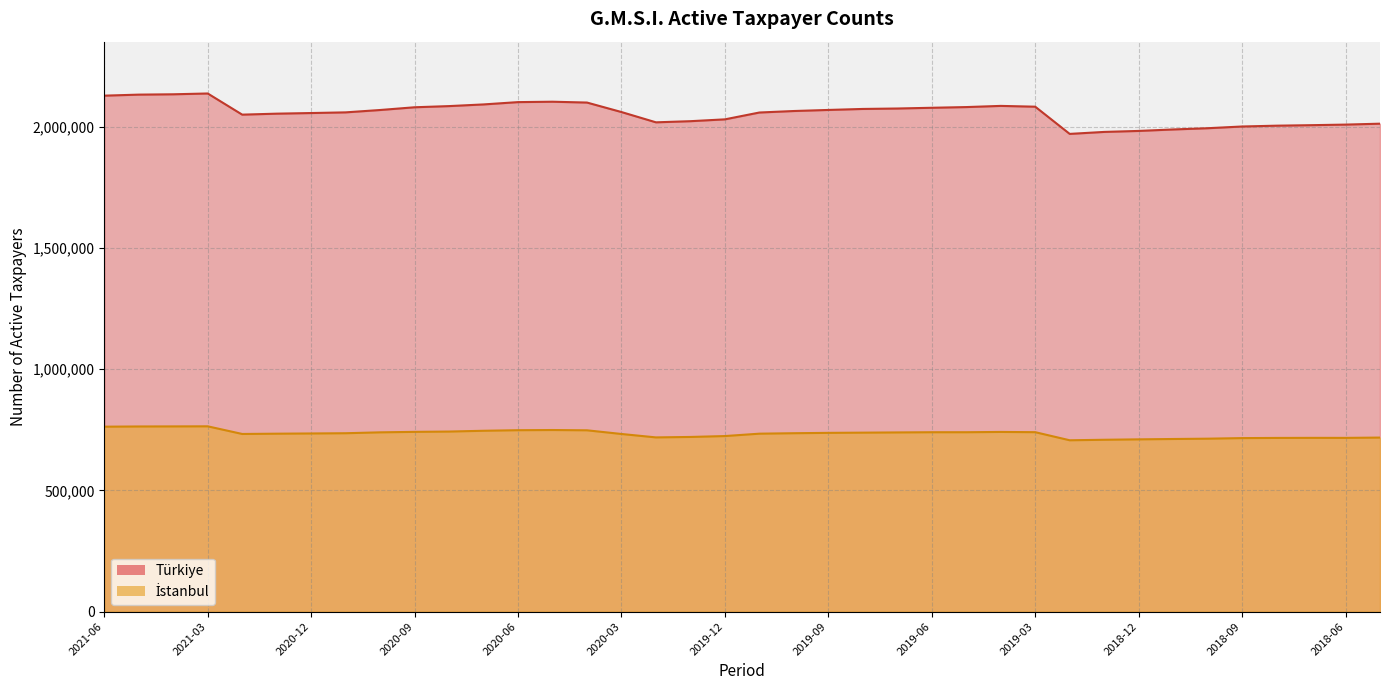

Where is the first local minimum for Turkiye?

2021-02